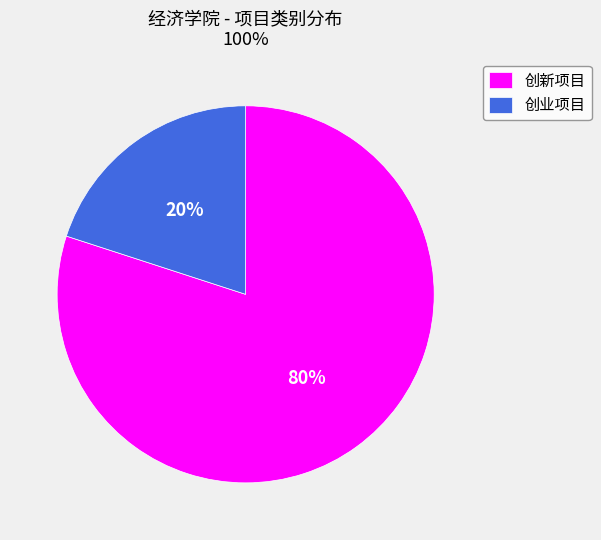

Is 创新项目 the majority of the pie?

Yes